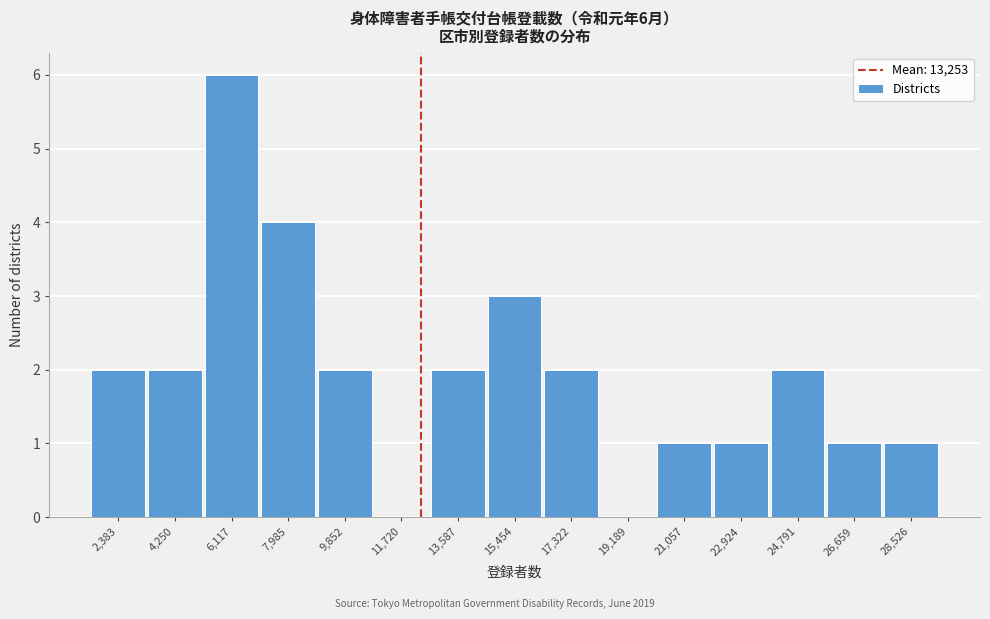

Reading left to right, list all the values displayed in this chart.

2,383=2	4,250=2	6,117=6	7,985=4	9,852=2	11,720=0	13,587=2	15,454=3	17,322=2	19,189=0	21,057=1	22,924=1	24,791=2	26,659=1	28,526=1